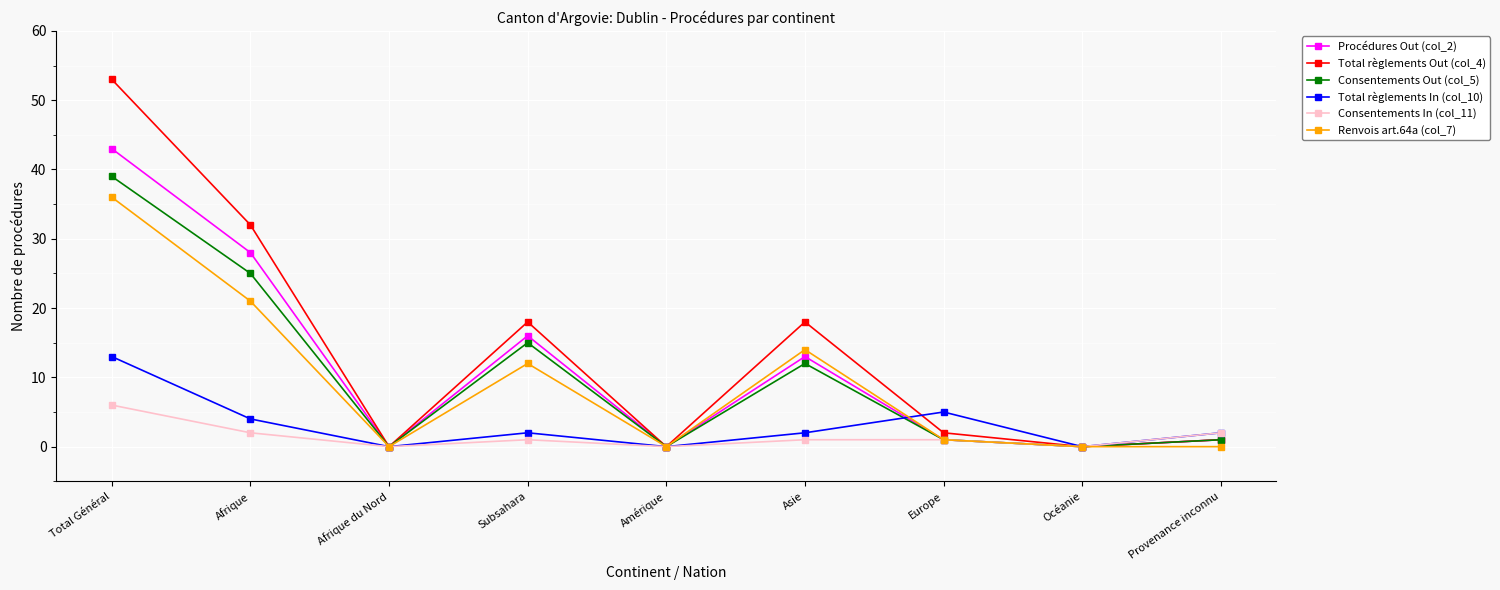

List the series in order of their peak value, lowest first.

Consentements In (col_11), Total règlements In (col_10), Renvois art.64a (col_7), Consentements Out (col_5), Procédures Out (col_2), Total règlements Out (col_4)